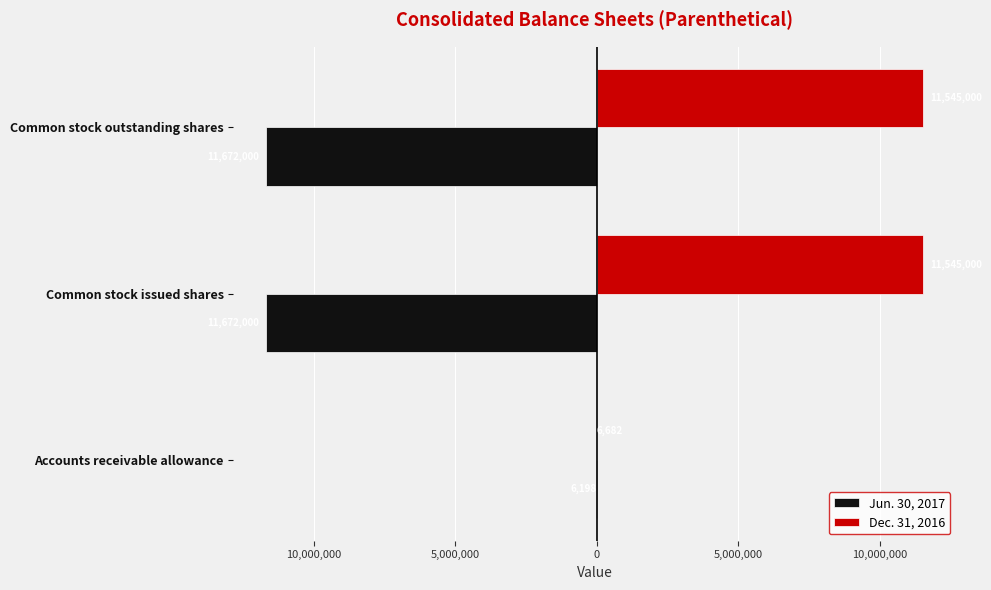

What are all the series names shown in the legend?

Jun. 30, 2017, Dec. 31, 2016